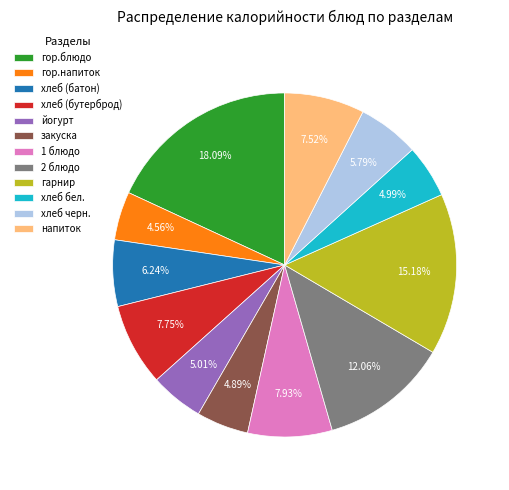

How many segments does this pie chart have?

12